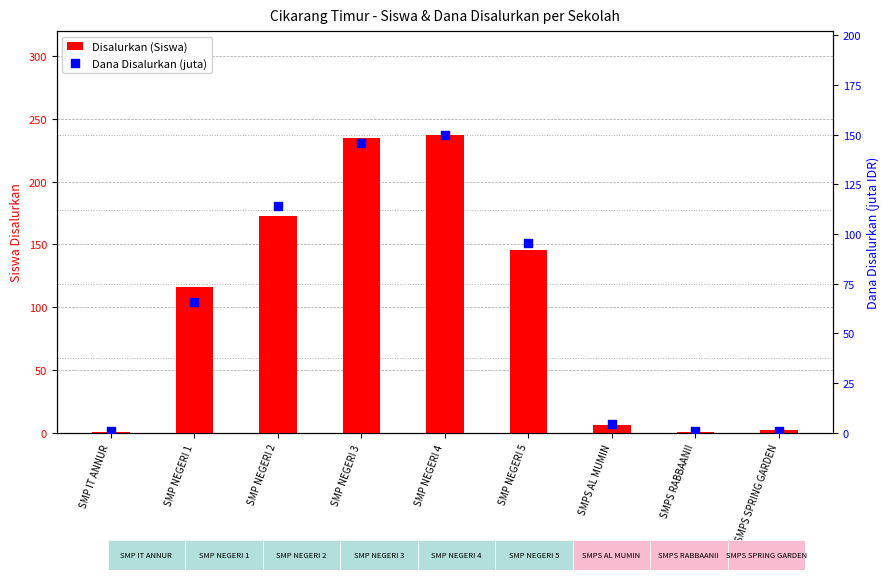

Which series contains the highest Y value?

Disalurkan (Siswa)